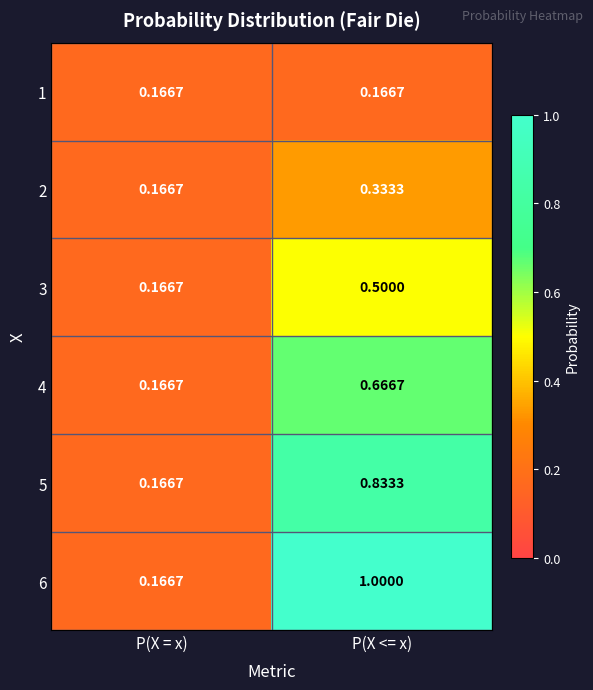

Which series has the widest spread of values?

6